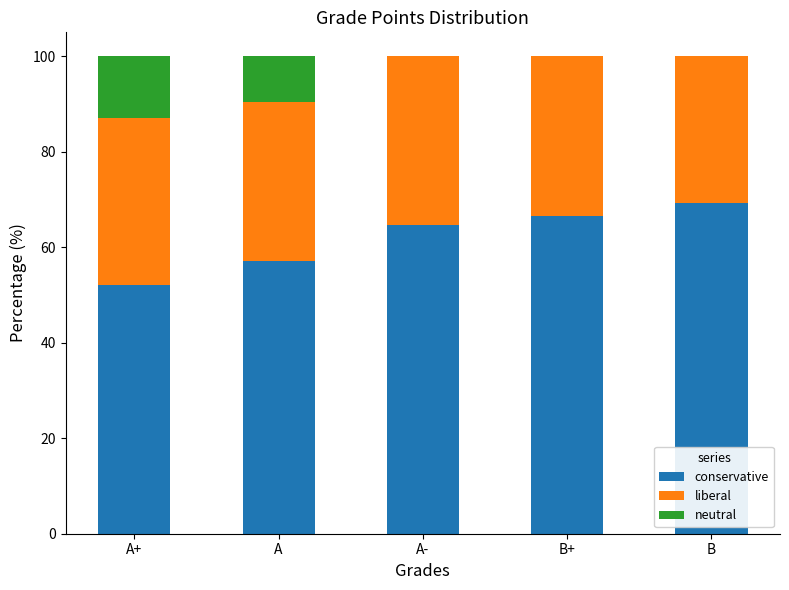

What is the maximum value for conservative?

69.3